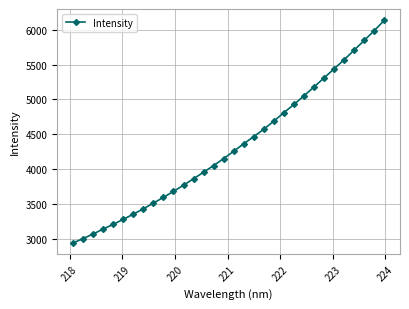

What is the value of the 23rd point from the left?

4929.6